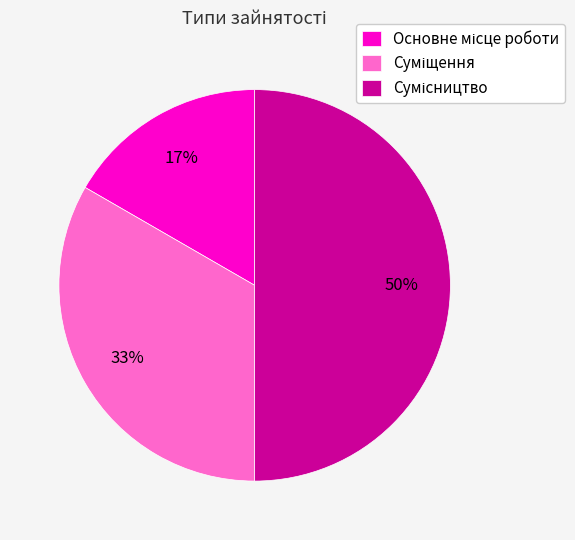

To the nearest percent, what is the average slice percentage?

33%